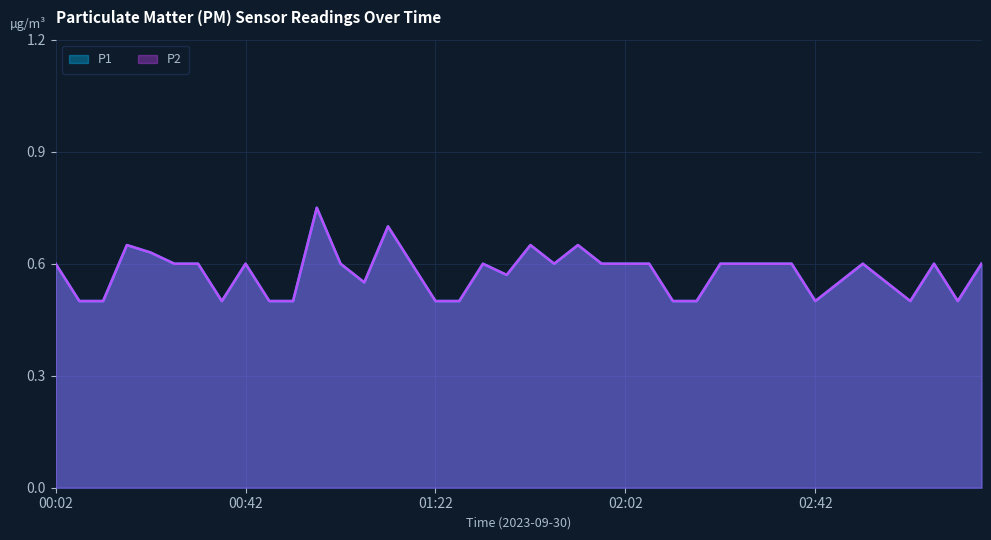

What is the label of the 32nd point from the left?

02:37